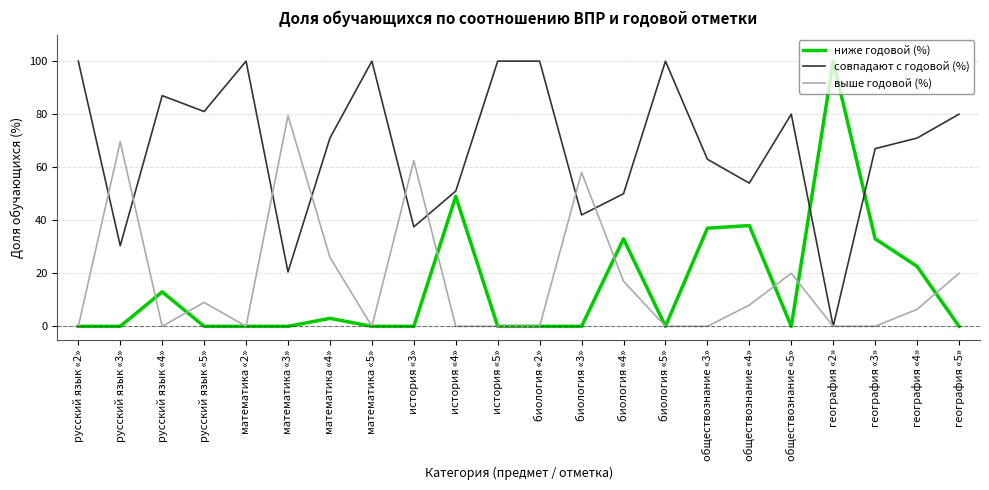

At how many categories does at least one series exceed 56?

19